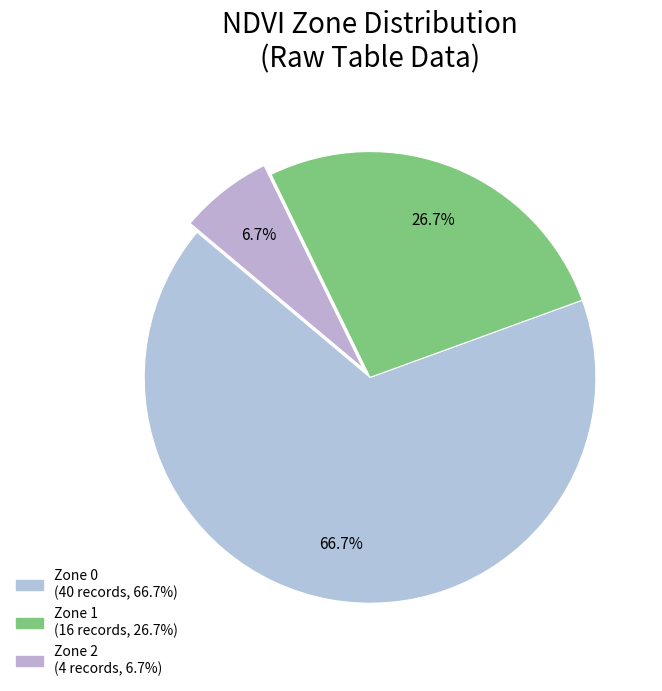

The Zone 1 slice represents 14% of the pie. True or false?

False